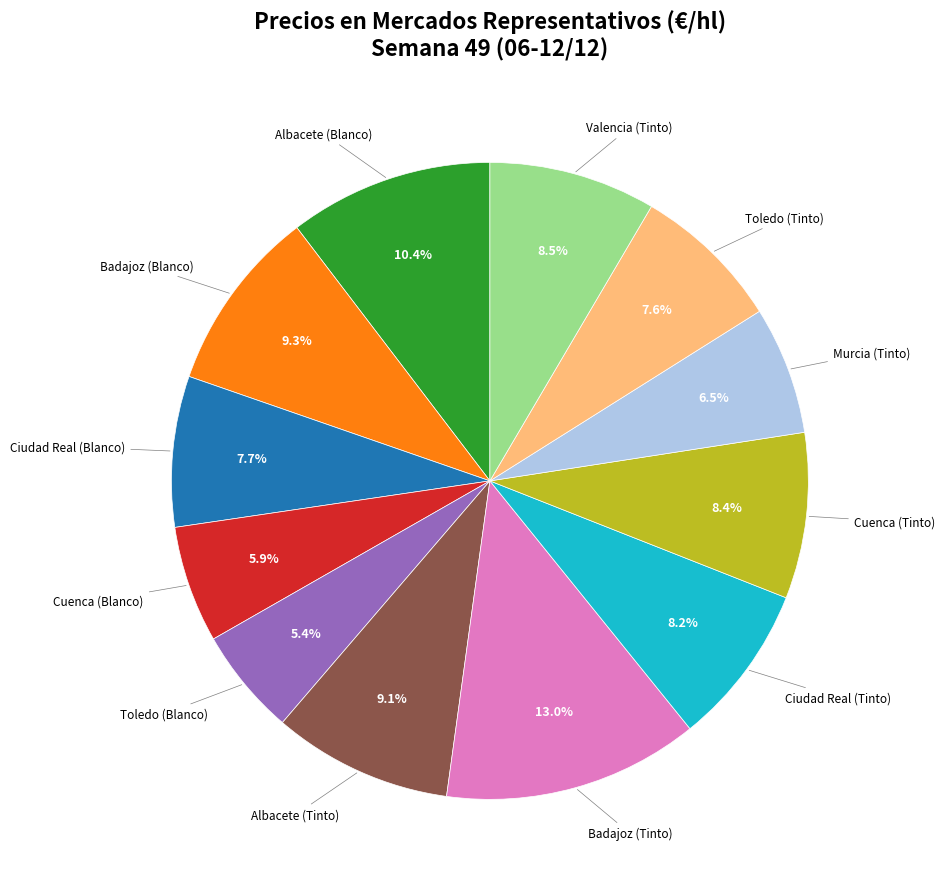

Is there a majority slice in this chart?

No